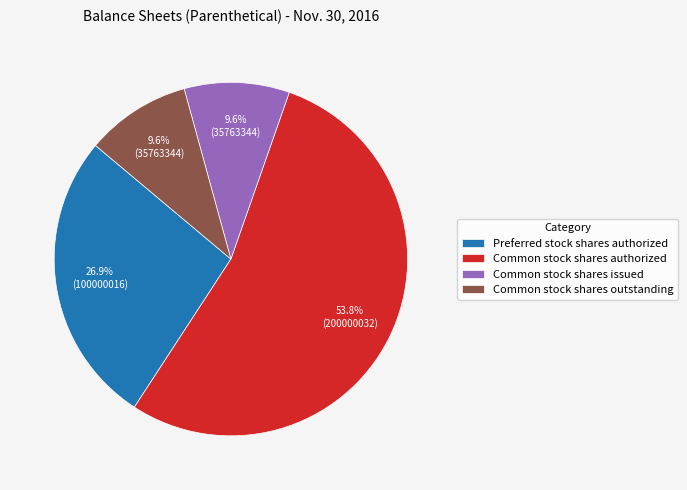

What portion of the pie excludes Common stock shares outstanding?

90.4%